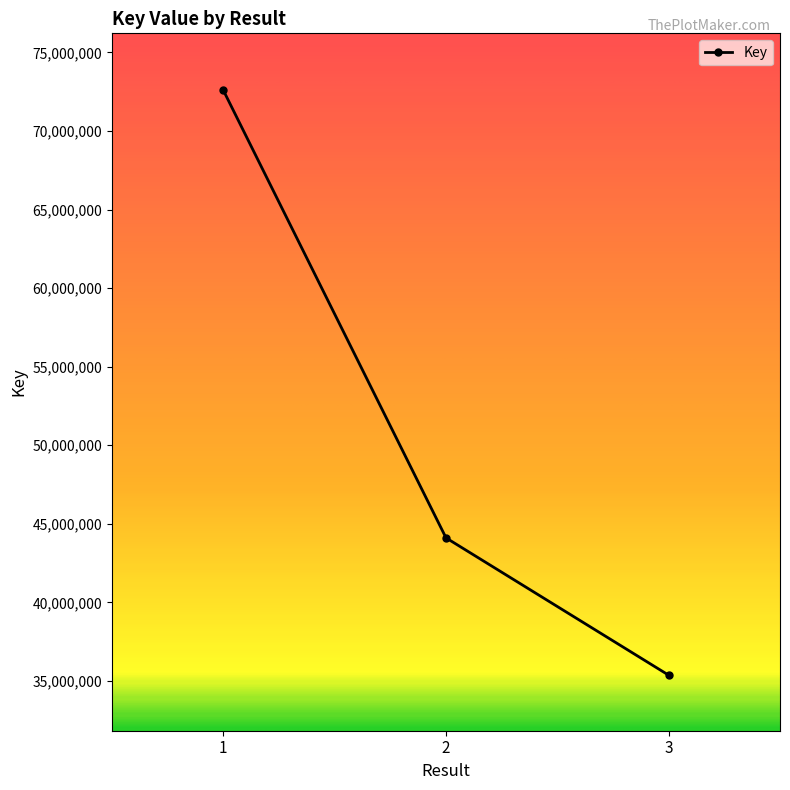

At which label does the data first exceed 44102401?

1